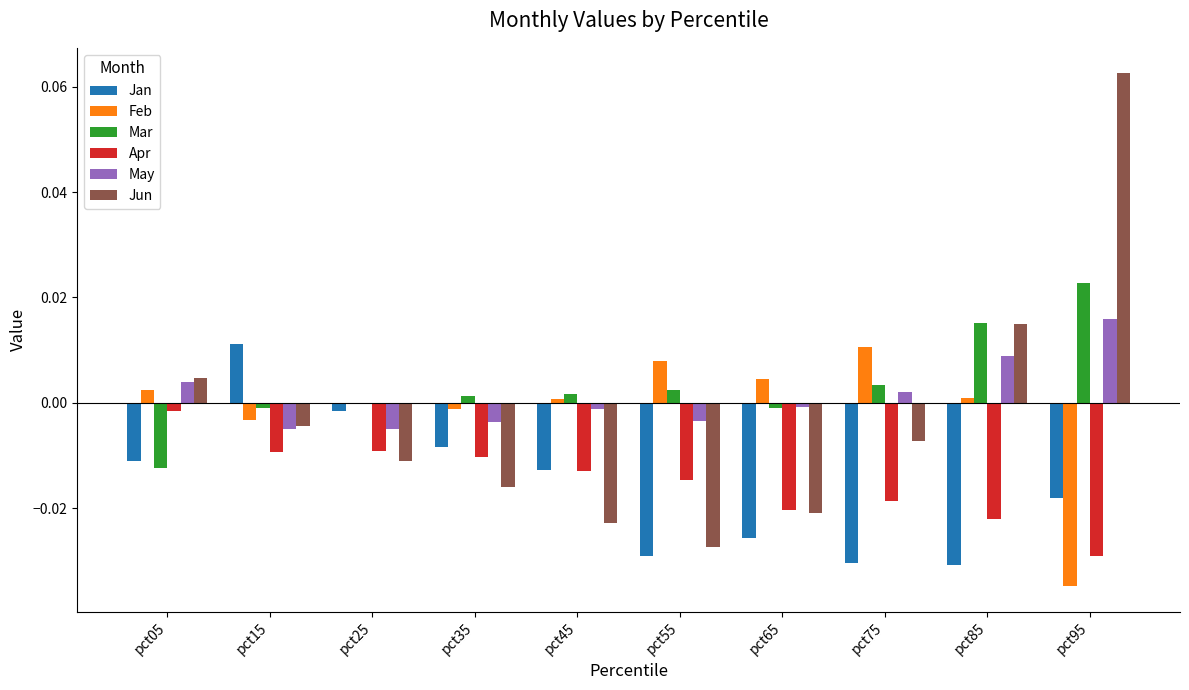

At which category is the sum across all series the highest?

pct95